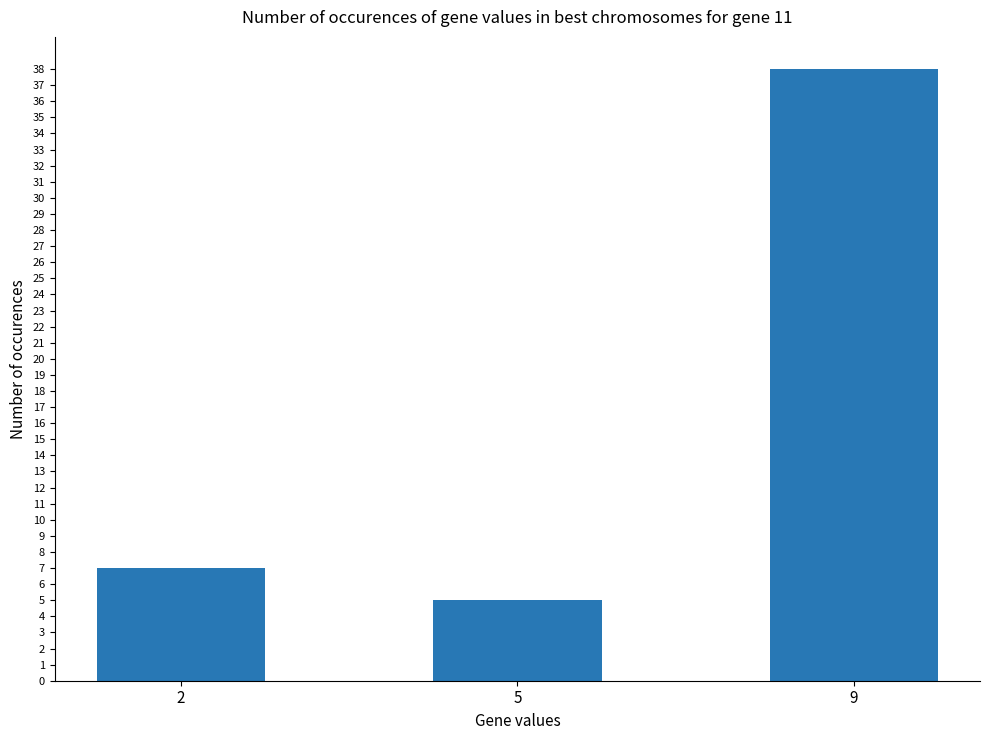

The value at 2 is 7. True or false?

True